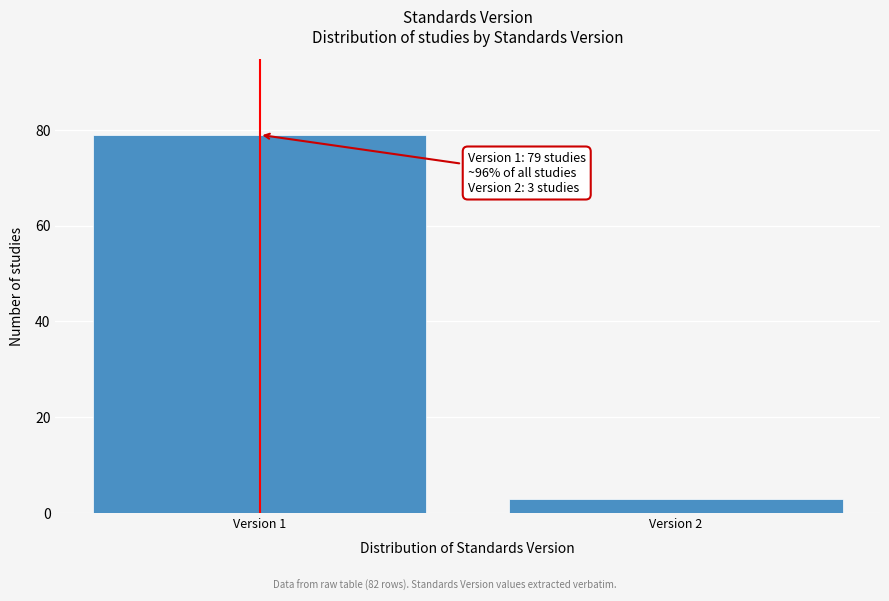

Reading left to right, what are all the values shown in this chart?

79	3